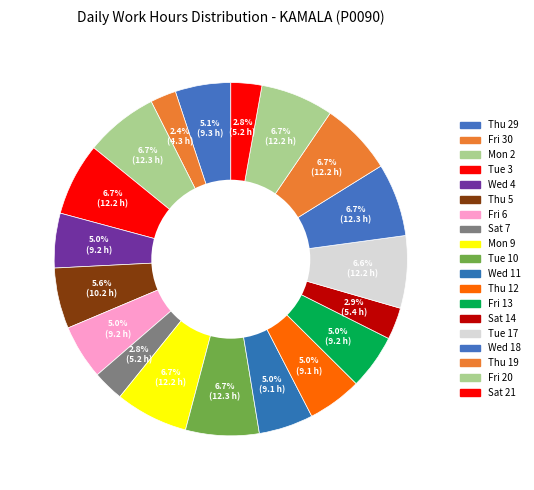

Which slice is the largest?

Tue 10